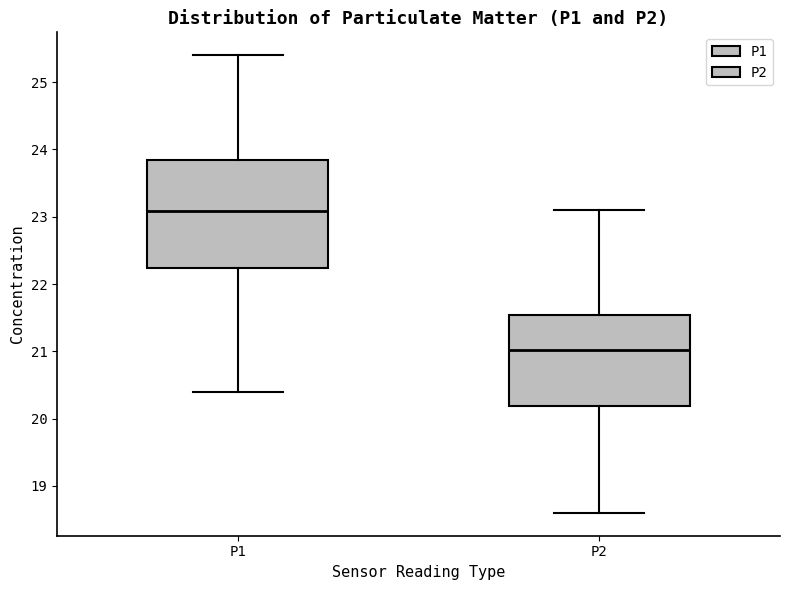

Which box has the lowest median line?

P2